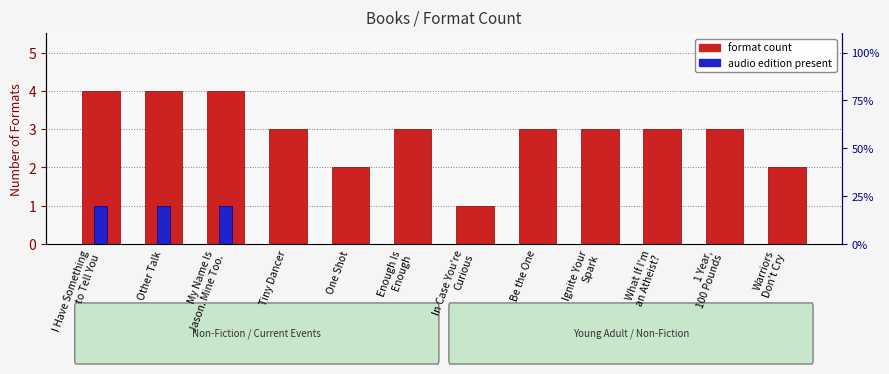

What is the sum of all audio edition present values?

3